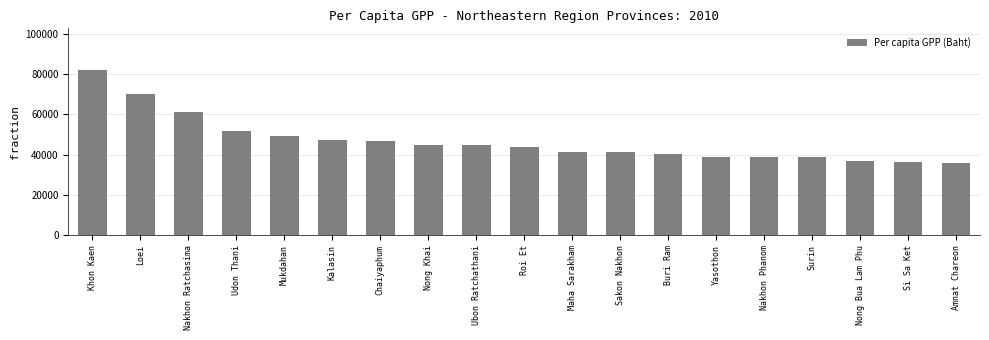

What is the label of the 7th bar from the right?

Buri Ram